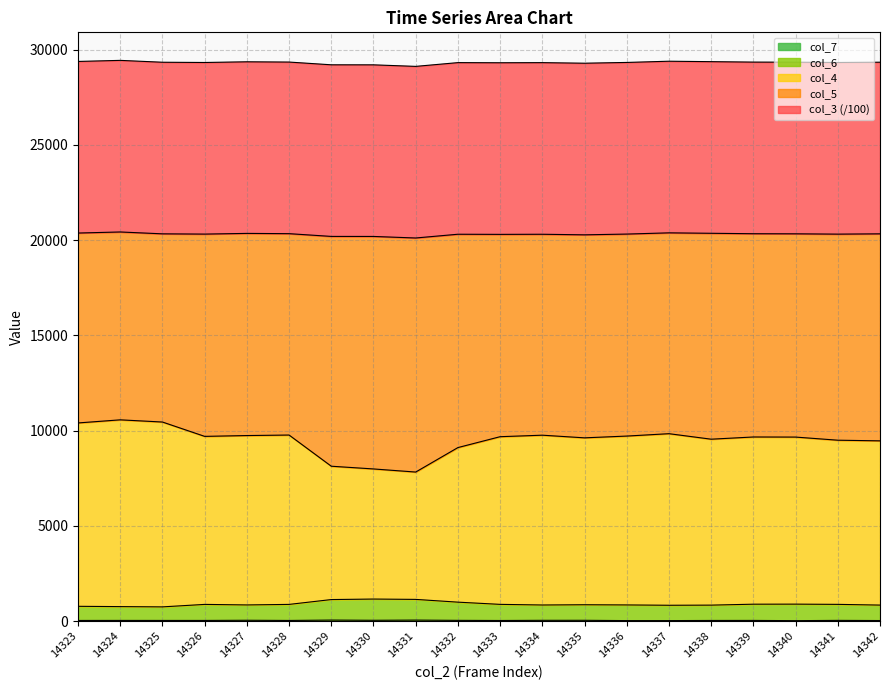

How many data points in col_7 are above 39?

8